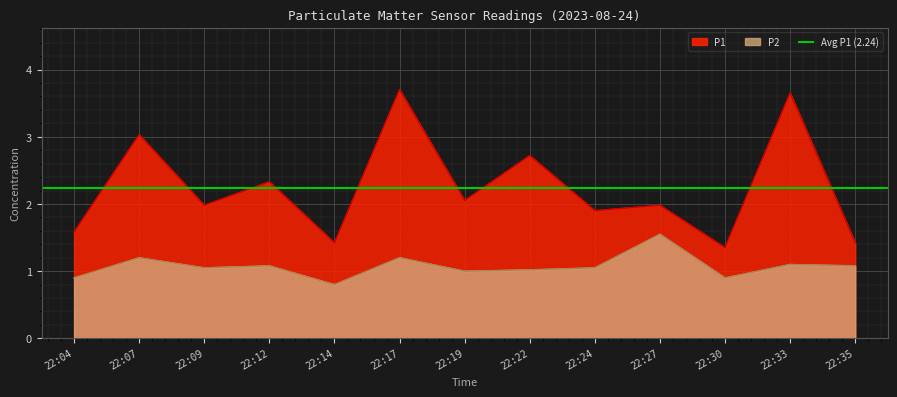

Which has a higher value, 22:24 or 22:14?

22:24